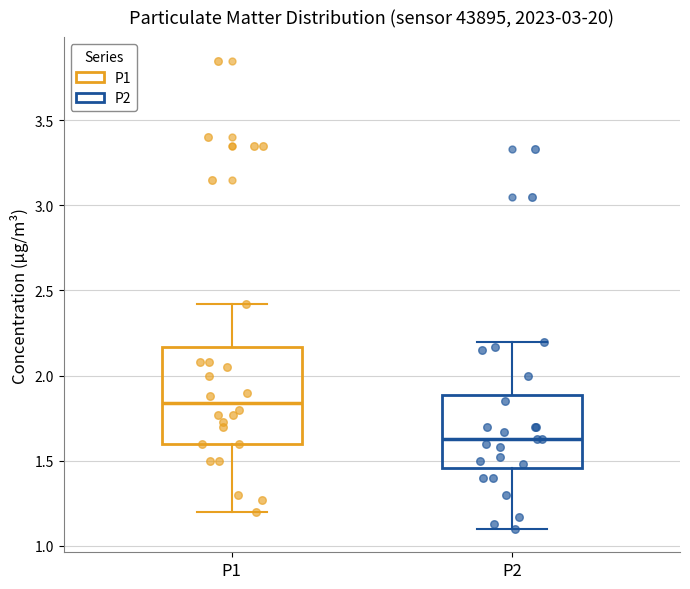

Where does the upper whisker of the box for P1 end on the y-axis? The values are not printed on the chart, so give them approximately, as read against the axis.

2.40